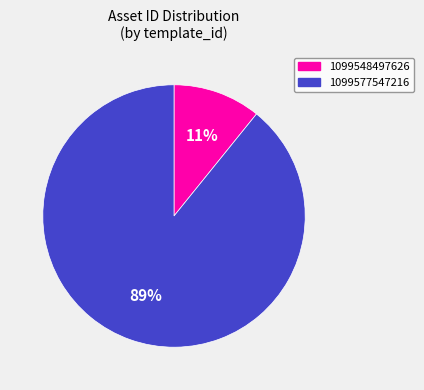

True or false: 1099577547216 accounts for 83% of the total.

False